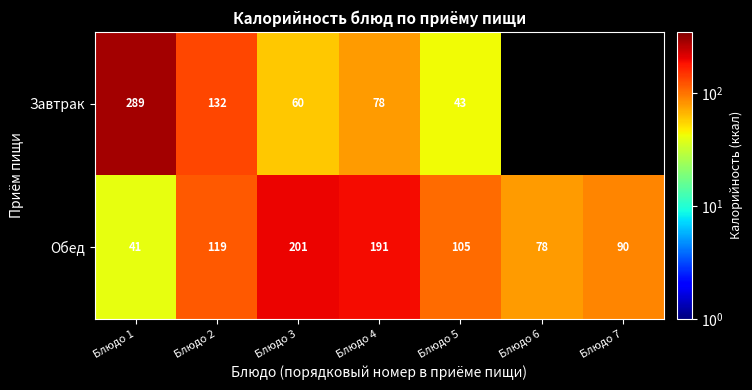

How many values in the Обед series are below 105?

3